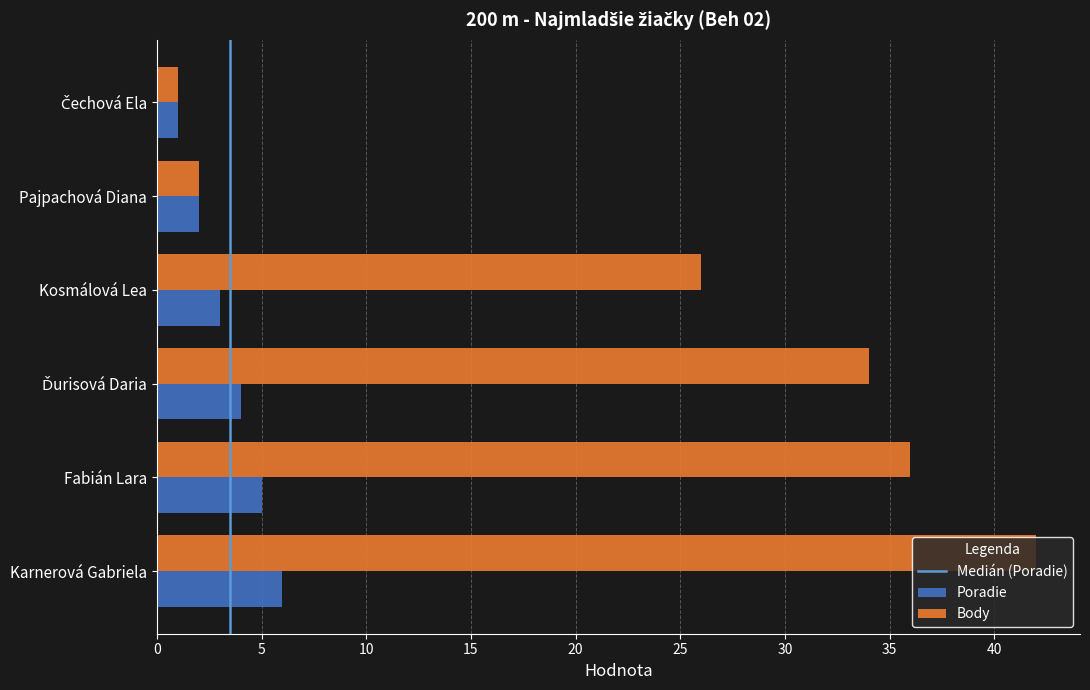

What is the total value across all series at Pajpachová Diana?

4